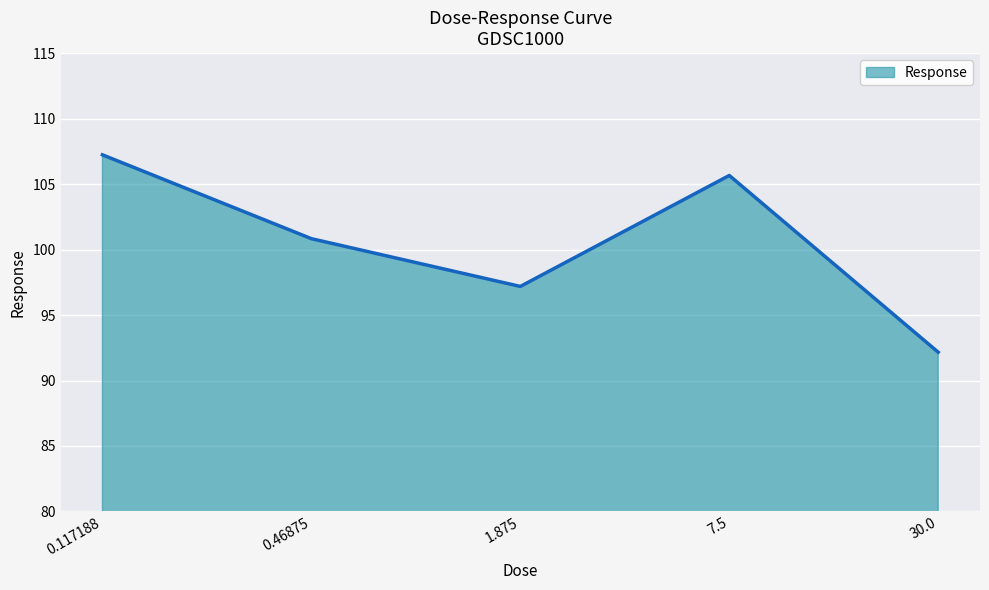

True or false: the data has more than 2 interior local peaks.

False